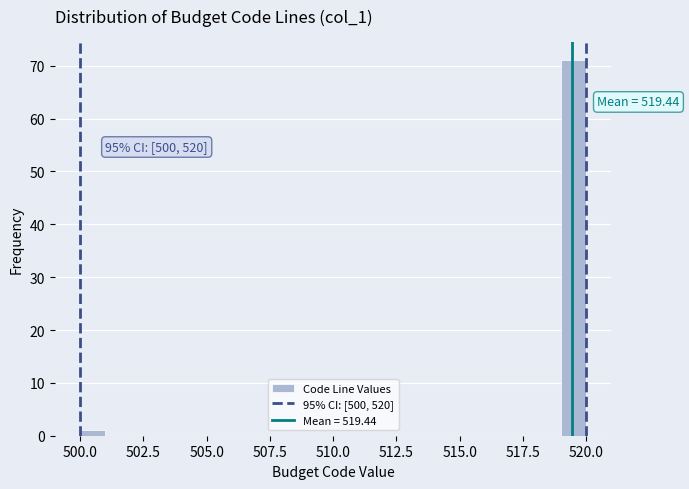

Read against the x-axis, roughly where is the centre of the tallest bar?

519.5